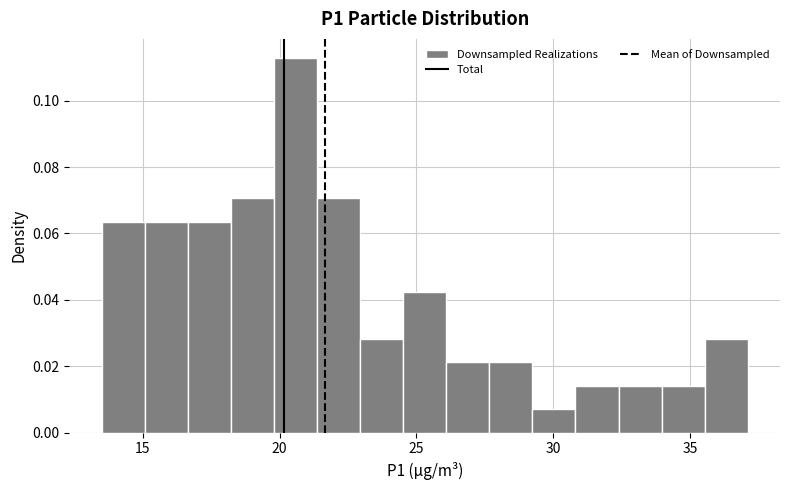

Read against the x-axis, roughly where is the centre of the tallest bar?

20.5